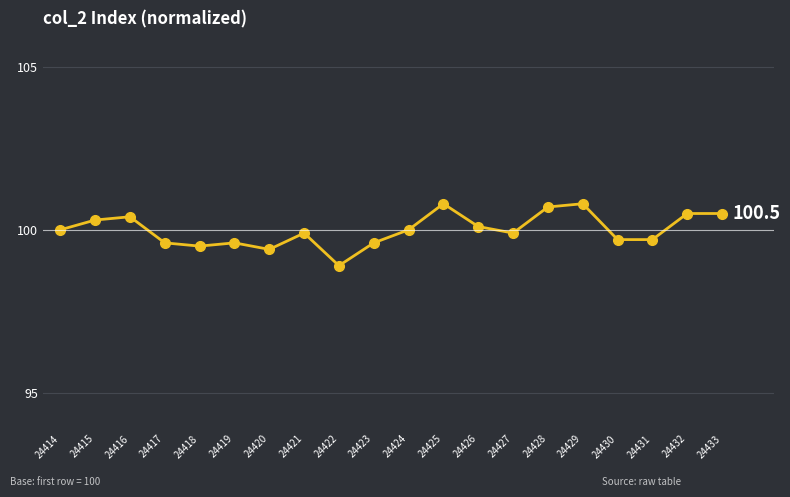

True or false: there are more than 2 points higher than both neighbors.

True